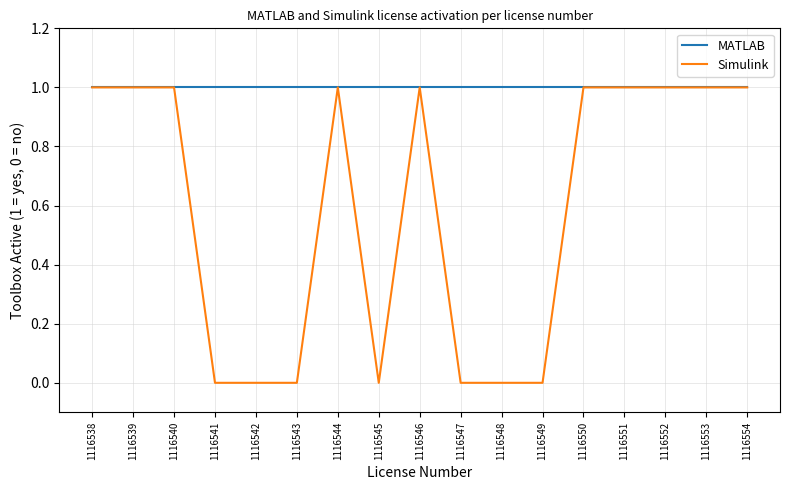

How many distinct data groups are displayed?

2